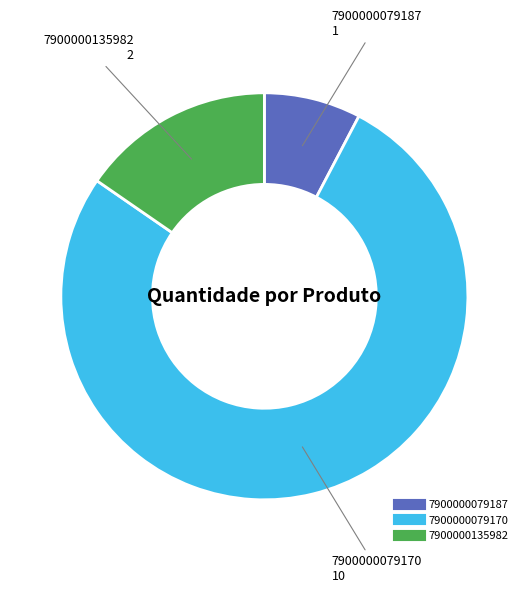

Which category has the smallest portion of the pie?

7900000079187